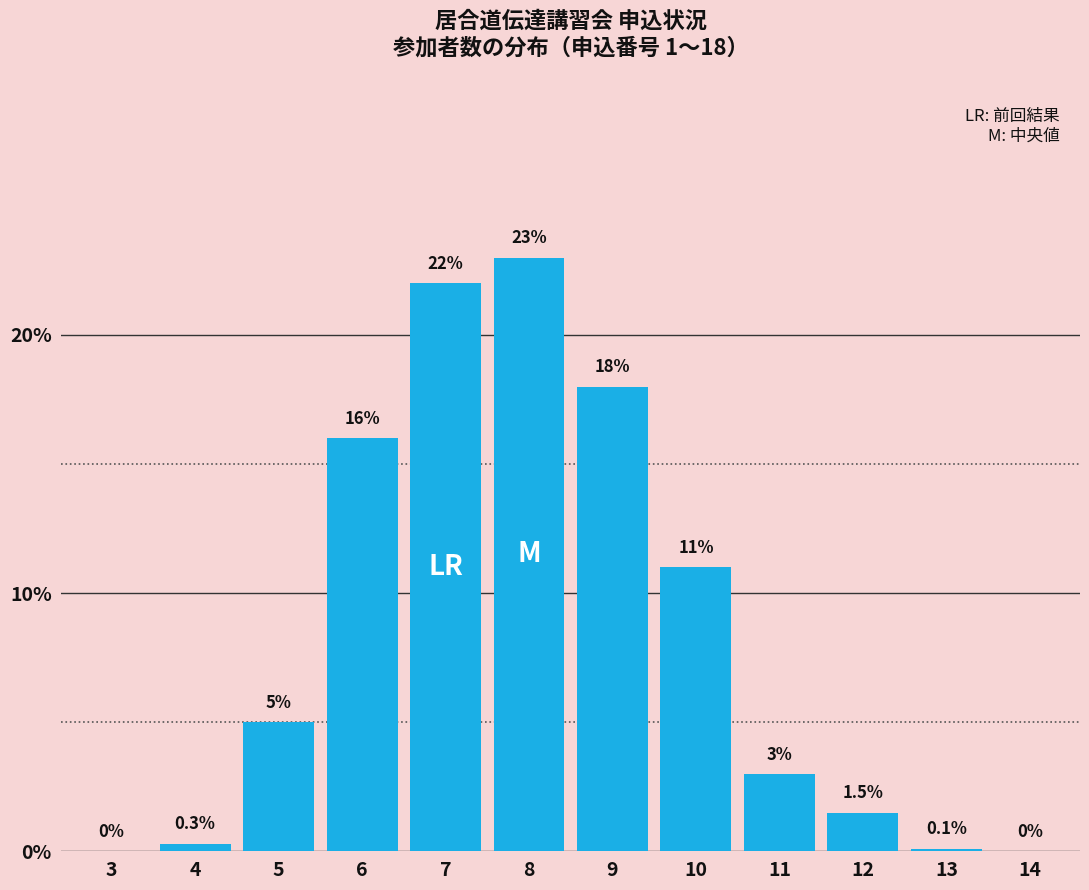

Reading left to right, list all the values displayed in this chart.

3=0.0	4=0.3	5=5.0	6=16.0	7=22.0	8=23.0	9=18.0	10=11.0	11=3.0	12=1.5	13=0.1	14=0.0